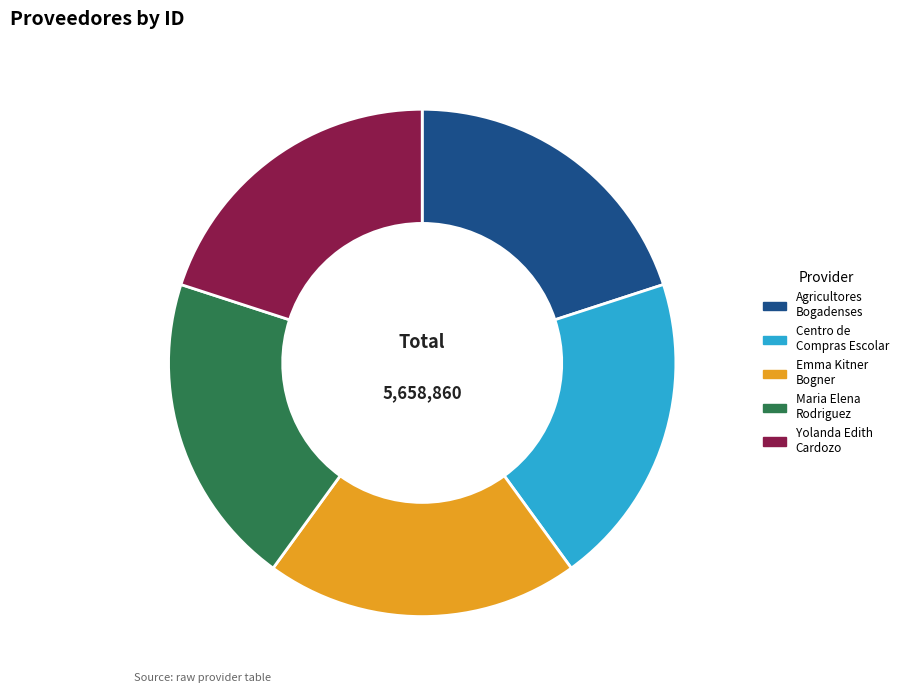

Is there any slice that represents more than half of the pie?

No